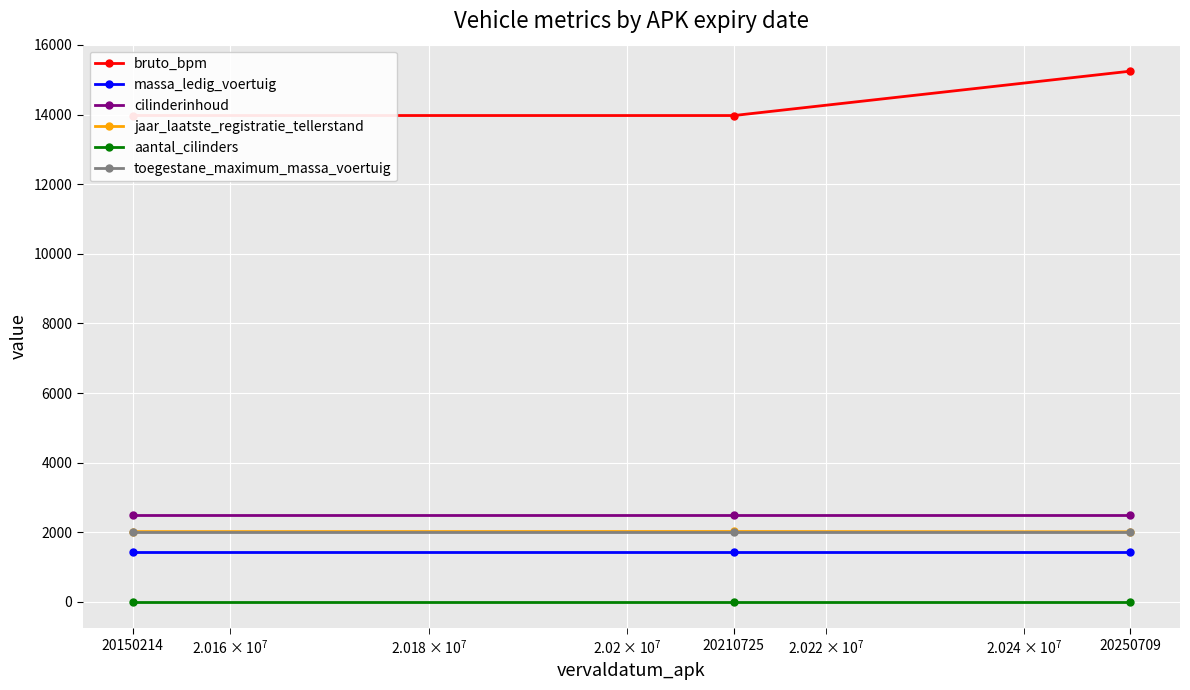

Which series has the largest total across all categories?

bruto_bpm